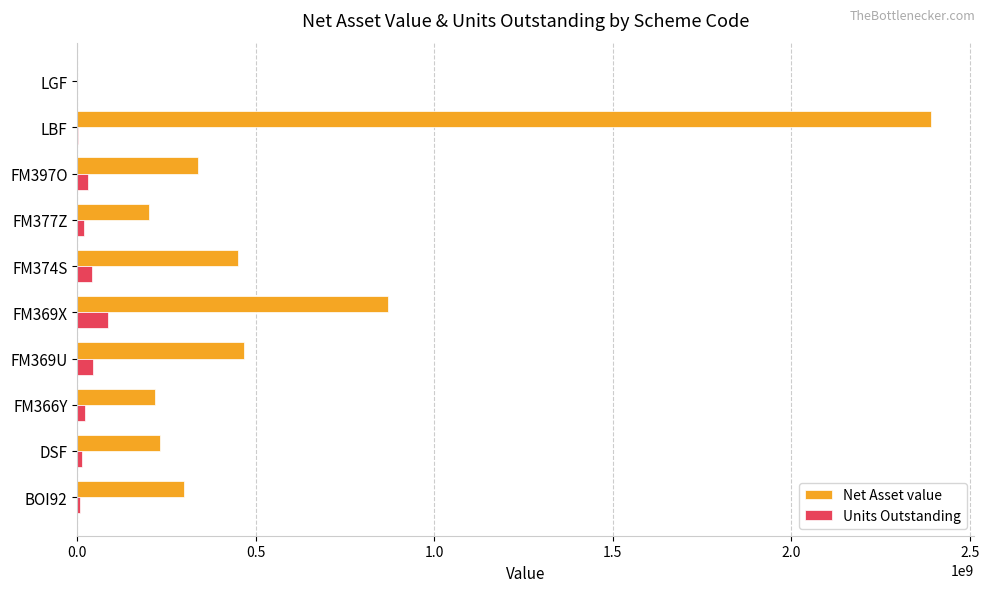

What are all the series names shown in the legend?

Net Asset value, Units Outstanding